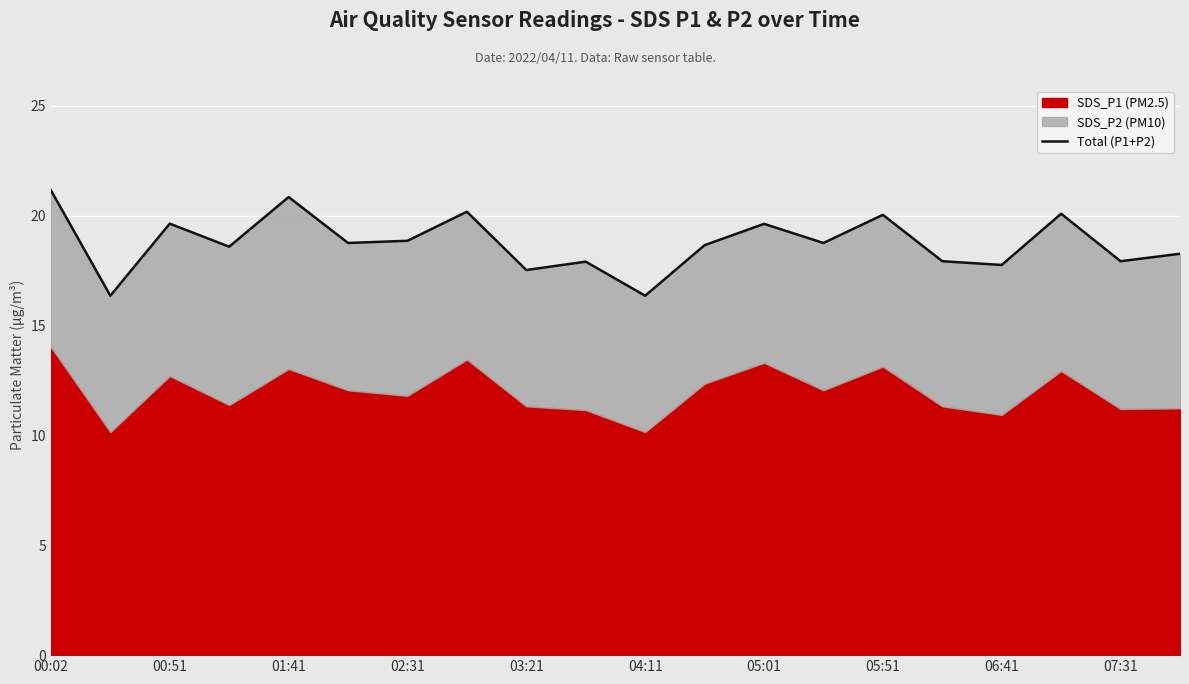

What is the smallest value displayed?

16.4